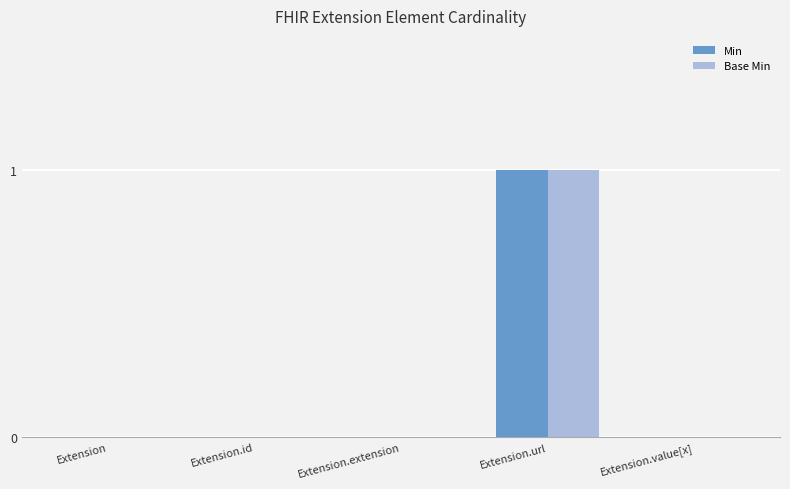

How many series are shown in this chart?

2